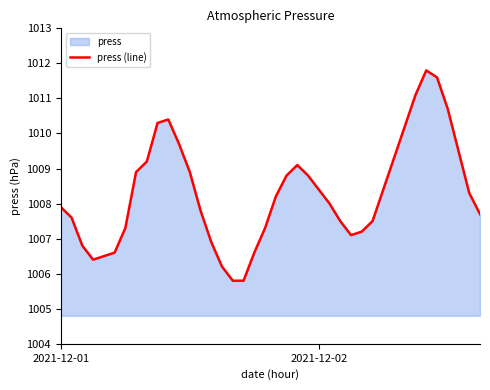

How many data points are less than 1008?

19